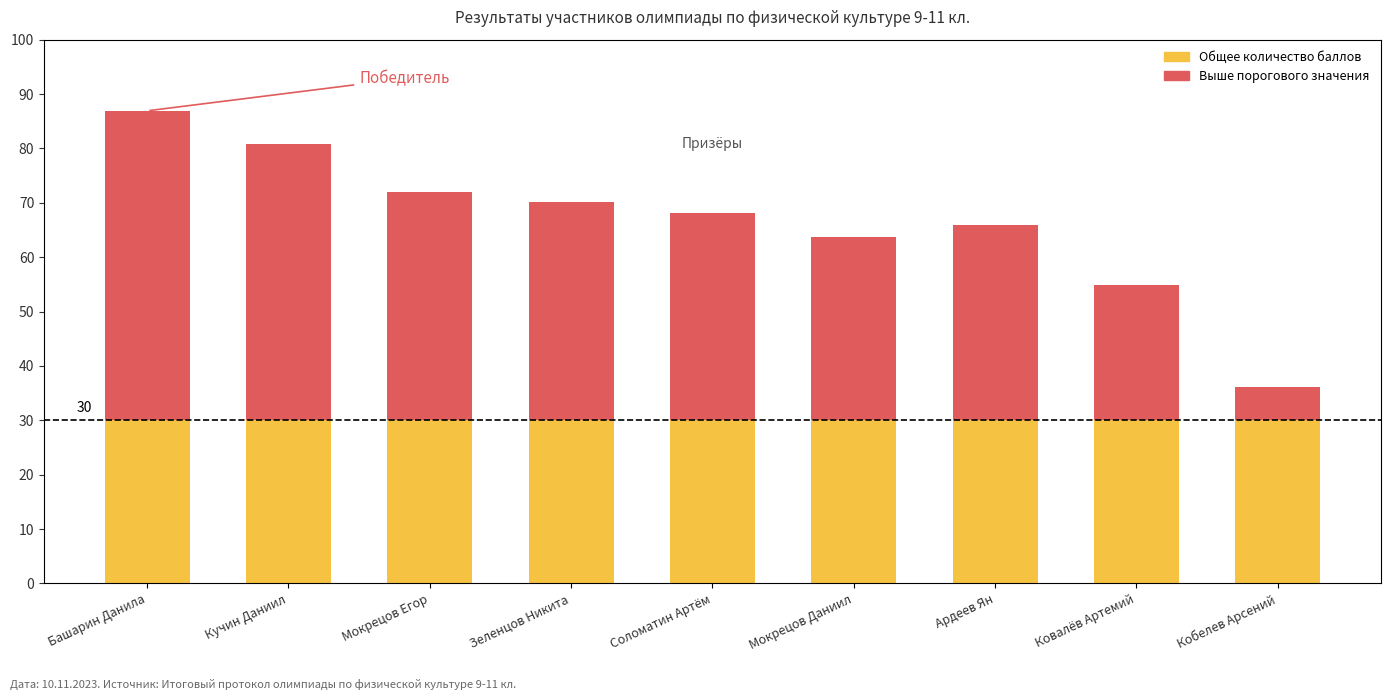

What is the sum of all Общее количество баллов values?

598.4